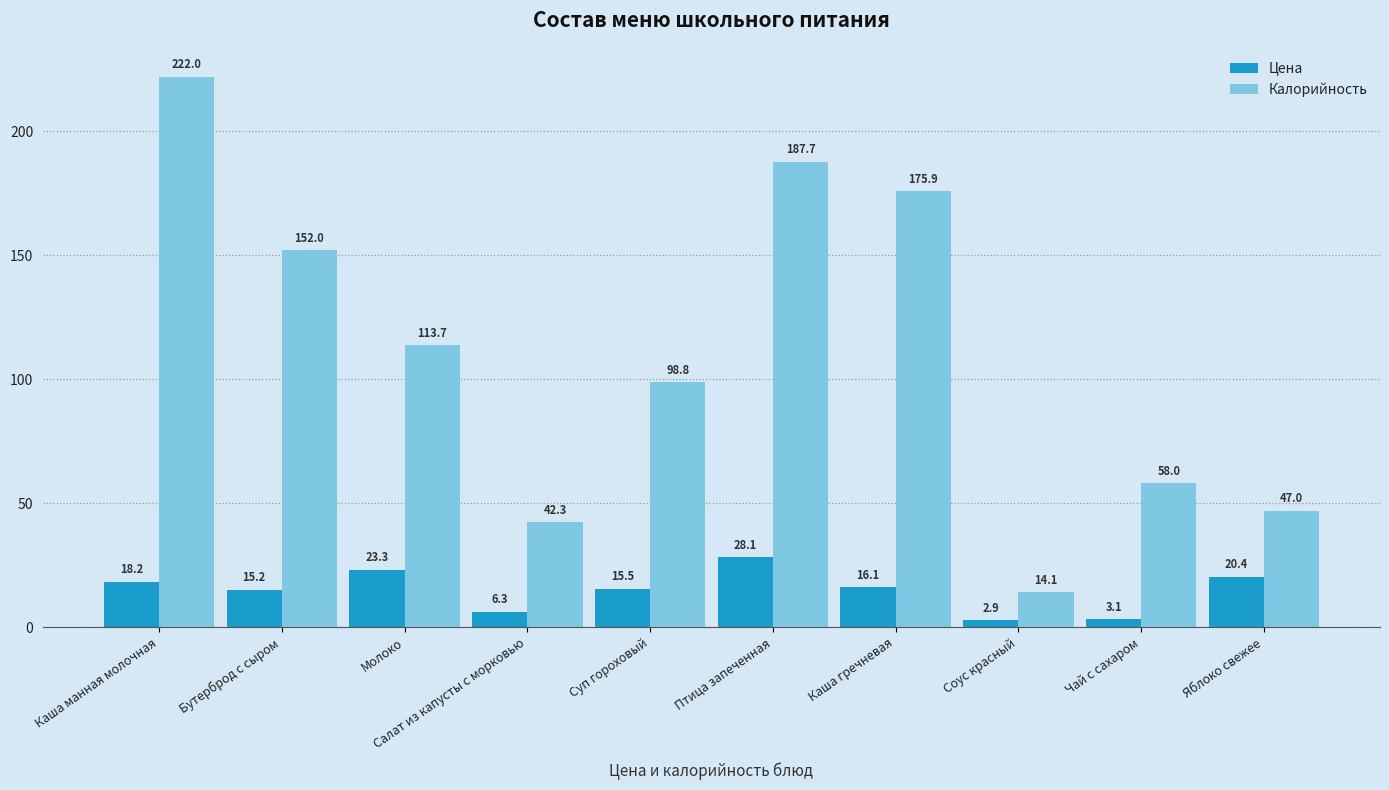

How many data points in Калорийность are above 113?

5